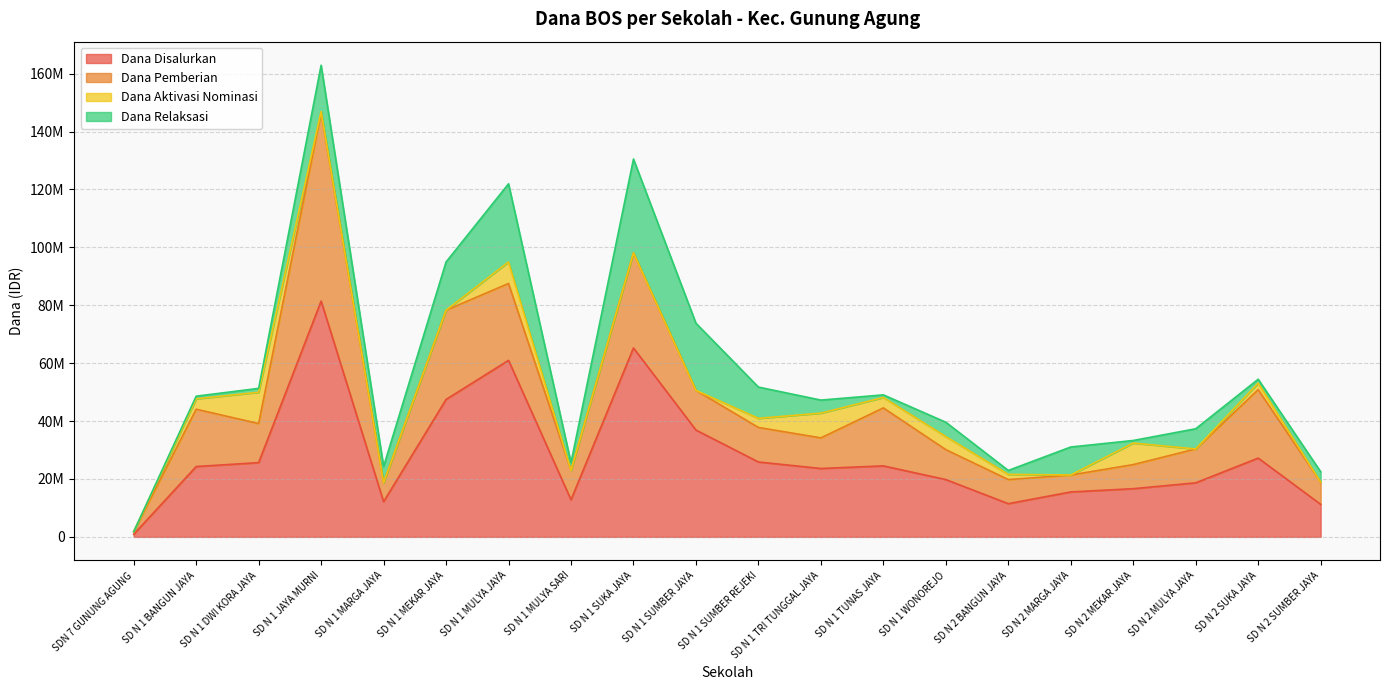

What is the total value across all series at SD N 1 WONOREJO?

39600000